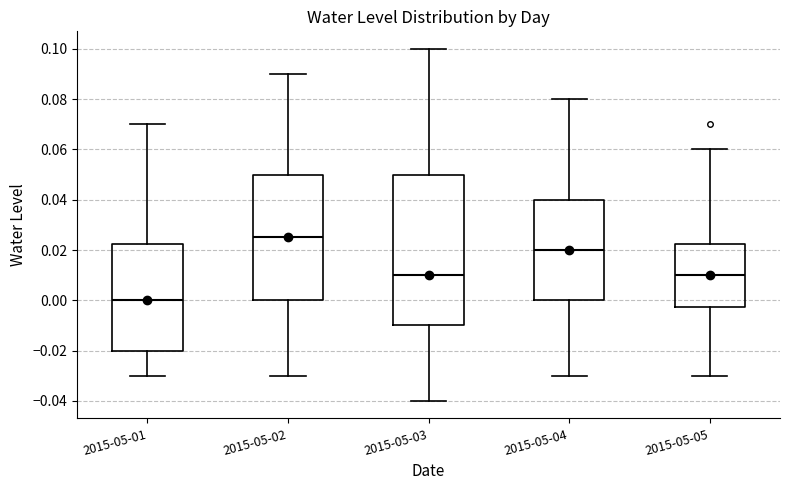

Comparing the boxes themselves (not the whiskers), which one is the tallest?

2015-05-03